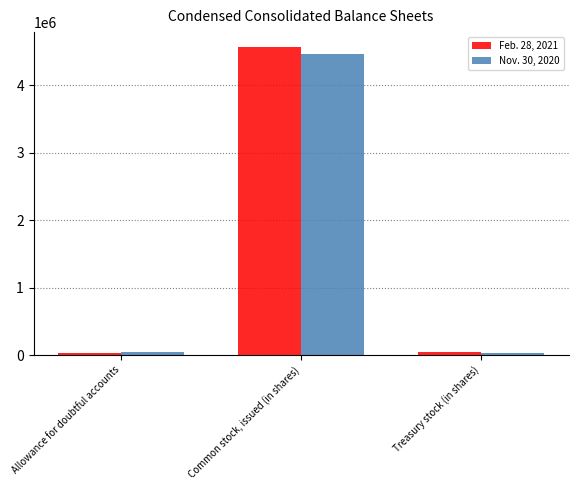

How many bars are there in total?

6